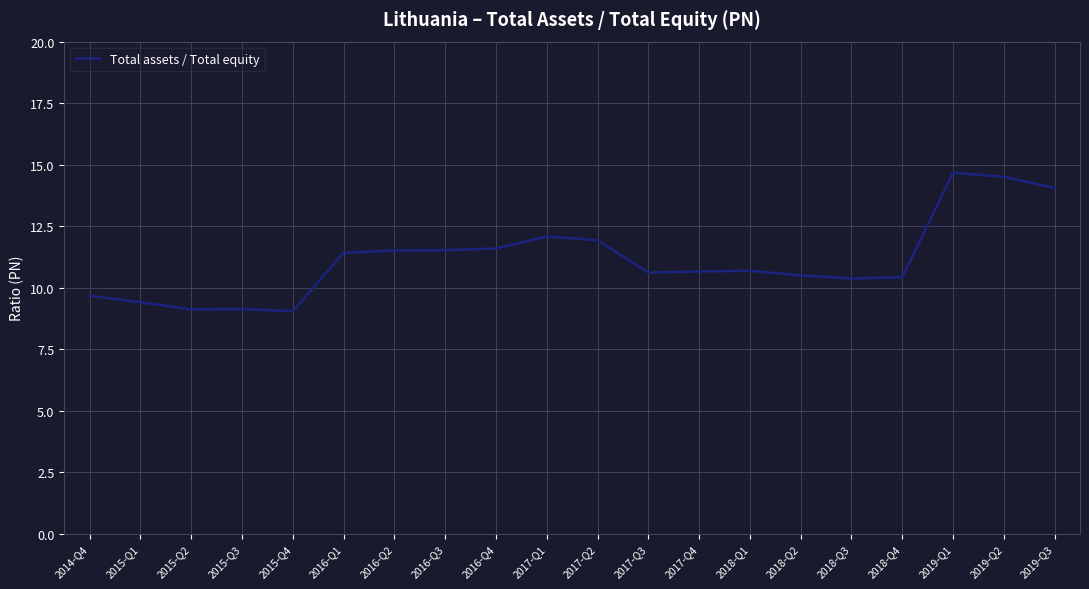

Between 2016-Q3 and 2014-Q4, which is larger?

2016-Q3